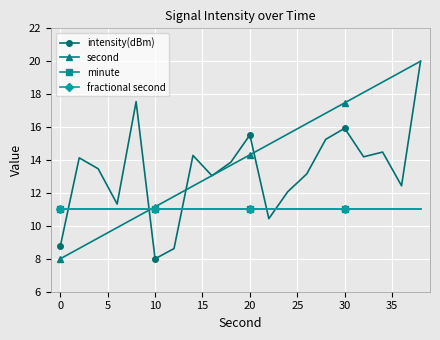

True or false: minute has more than 1 points higher than both neighbors.

False